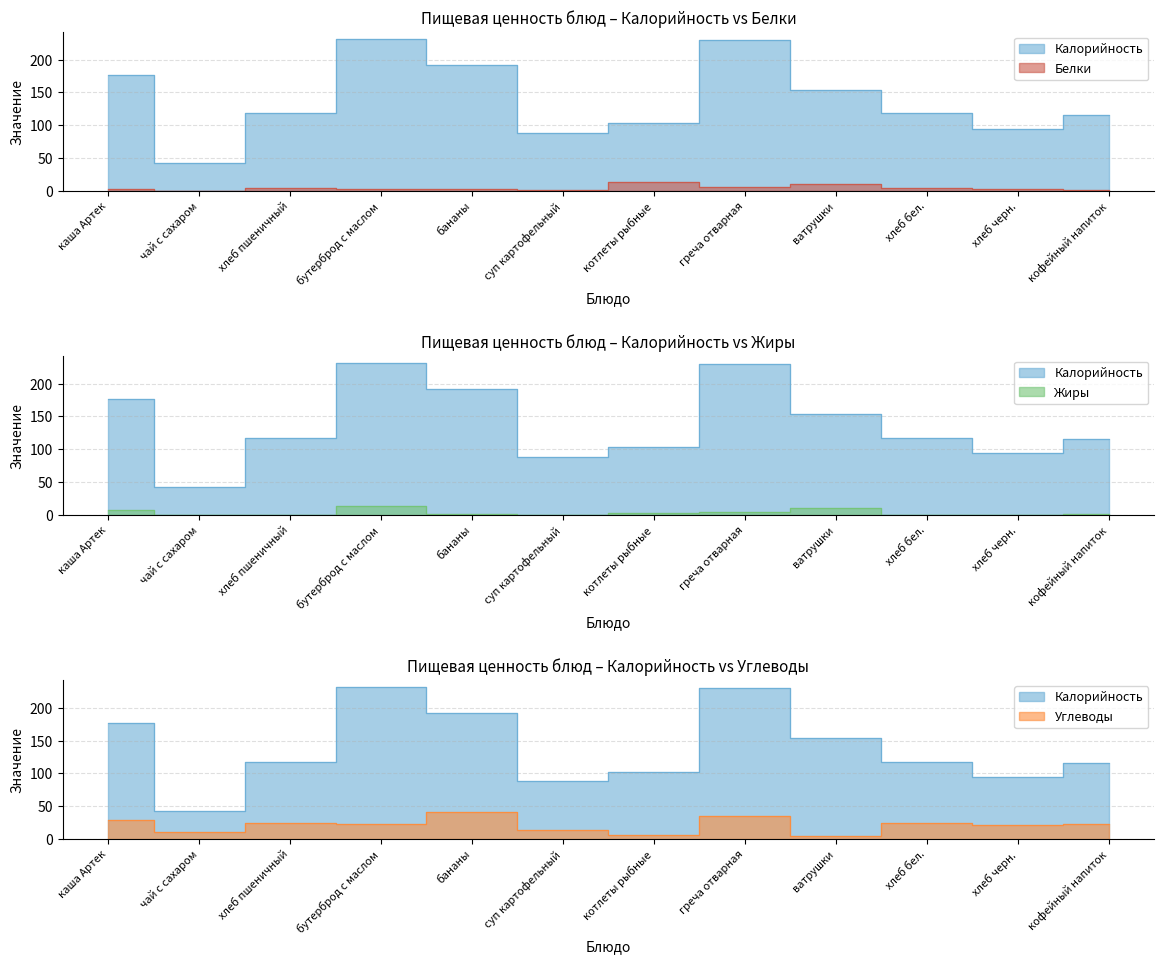

Does the chart display data point markers on the line(s)?

No